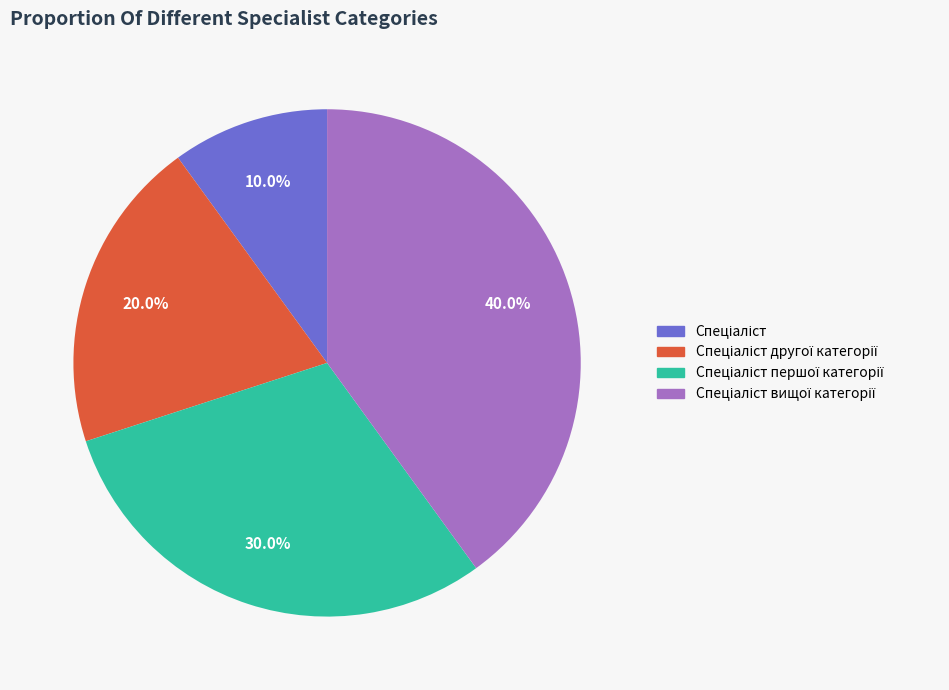

Is there a majority slice in this chart?

No